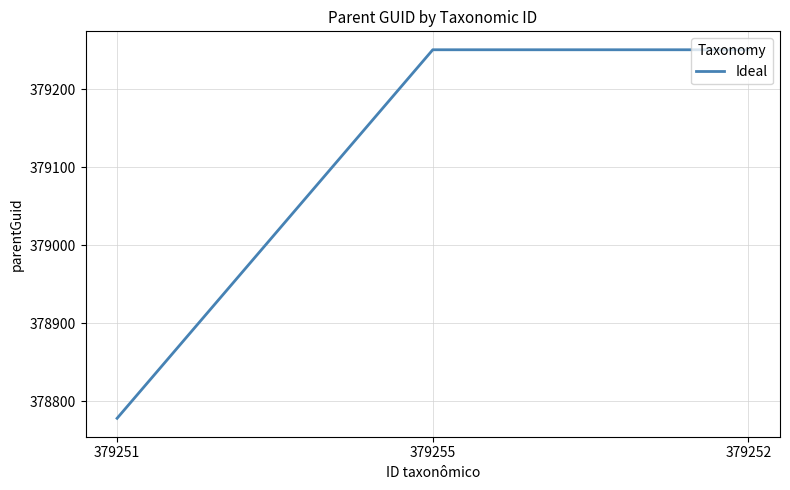

What position from the right is 379255?

2